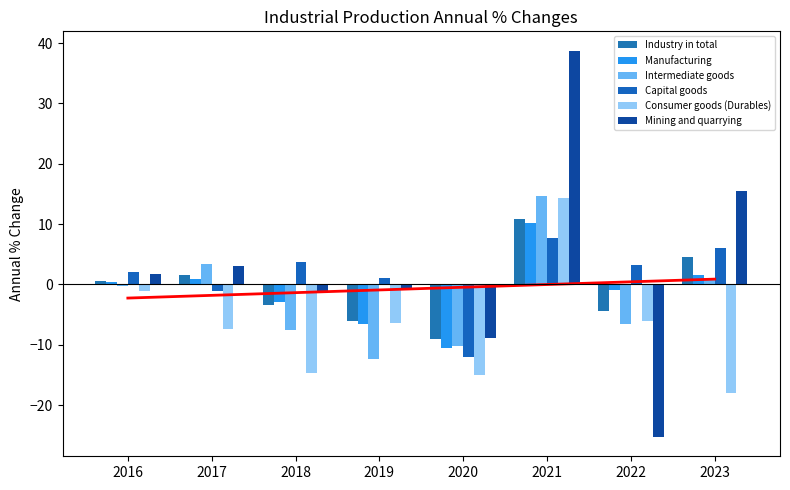

Is the value of Intermediate goods at 2017 greater than the value of Mining and quarrying at 2018?

Yes